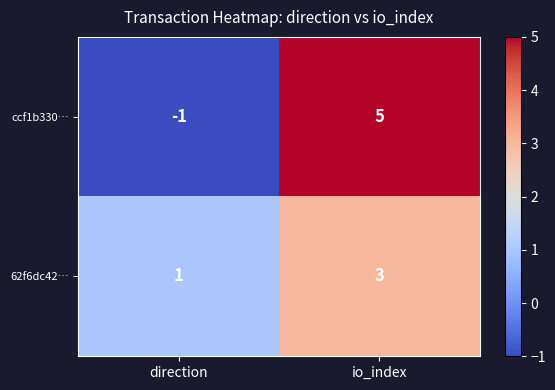

Reading left to right, extract all data points from this chart.

ccf1b330…: direction=-1	io_index=5
62f6dc42…: direction=1	io_index=3